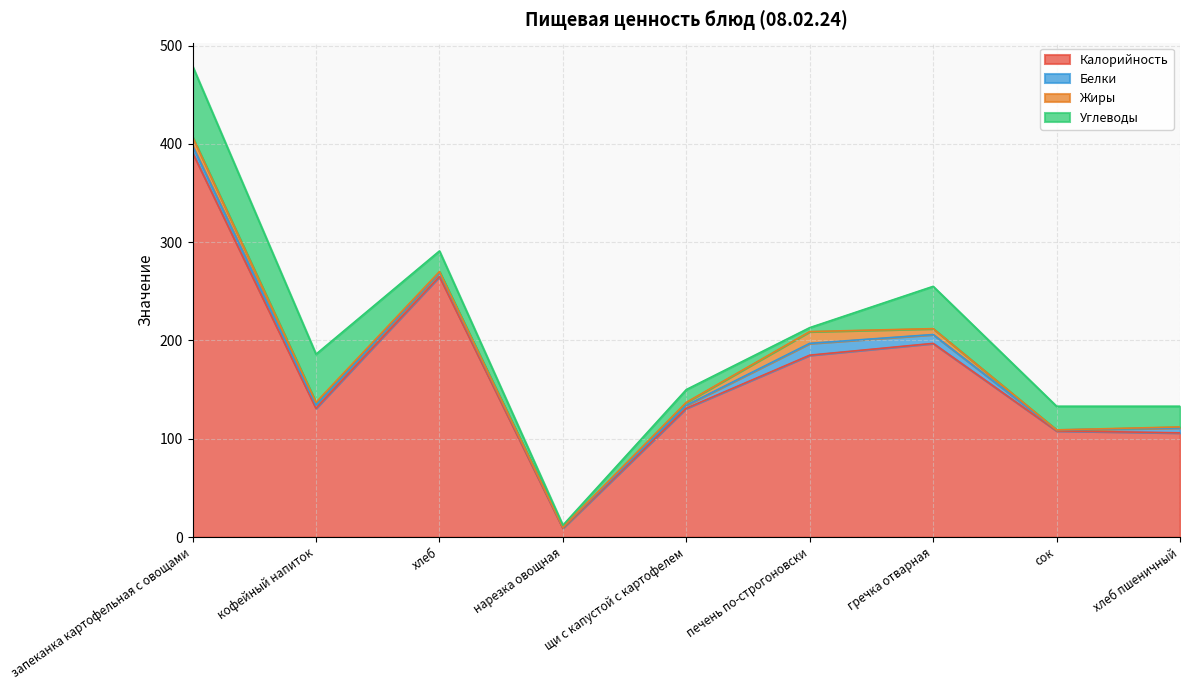

How many interior local peaks does the Жиры series have?

1